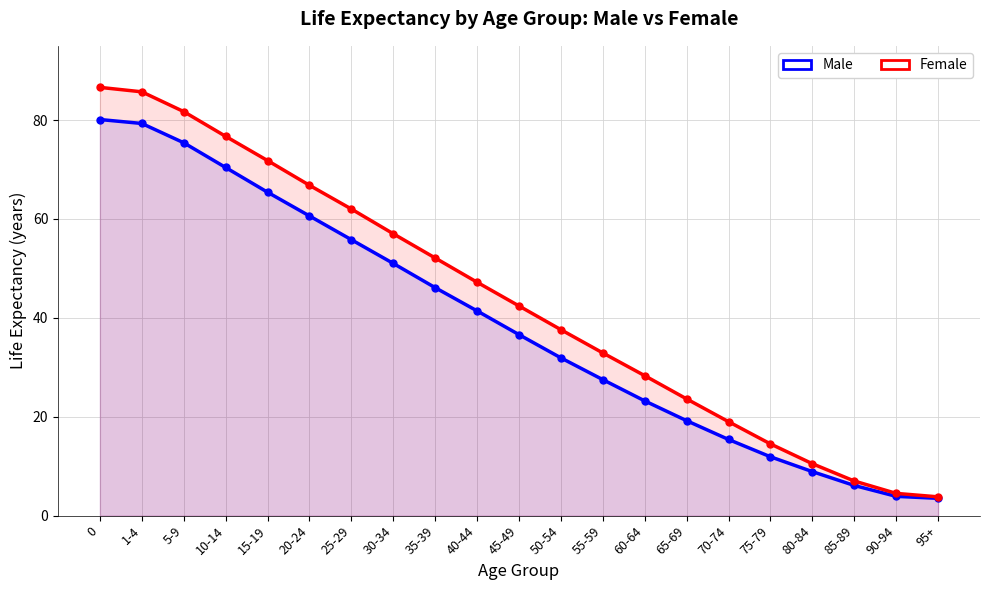

What is the sum of all Female values?

911.7